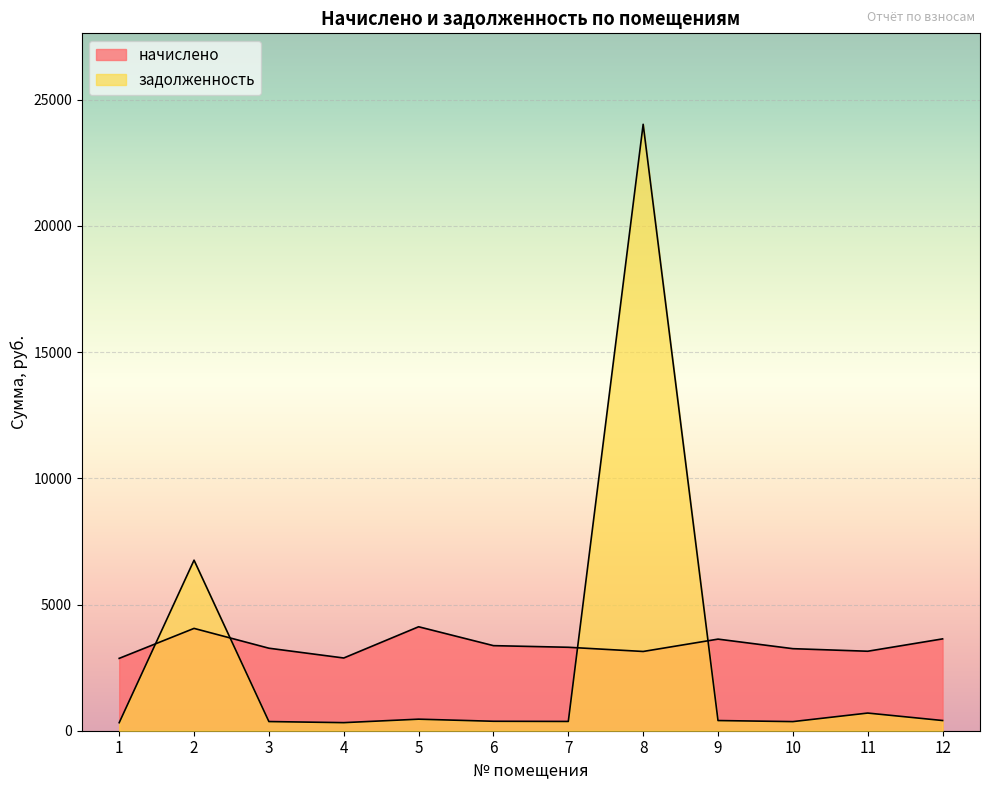

In задолженность, how many points are higher than both neighbors (excluding endpoints)?

4